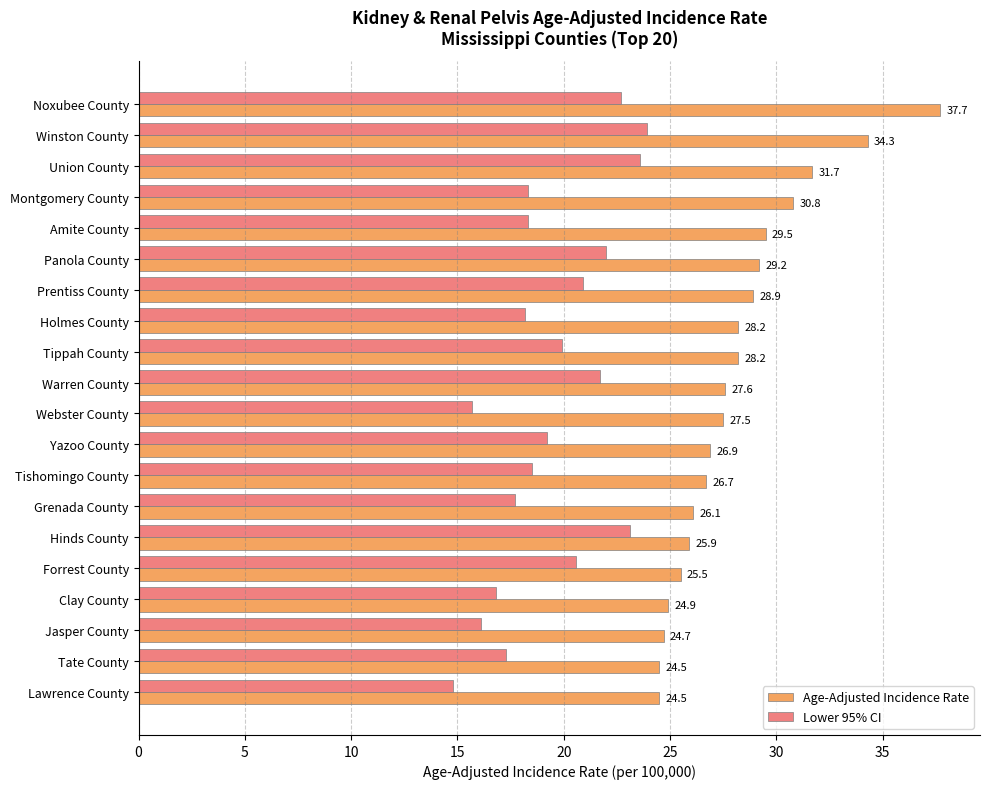

At which label does Lower 95% CI reach its peak?

Winston County